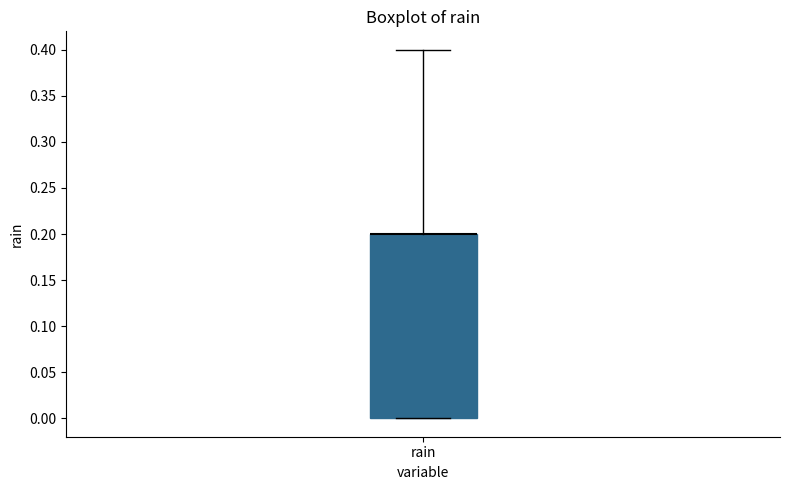

Read this box plot against the y-axis: the position of the median line, the range covered by the box, and the ends of both whiskers. The values are not printed on the chart, so give them approximately, as read against the axis.

median 0.2 (drawn on the box's upper edge), box 0.0 to 0.2, whiskers 0.0 to 0.4